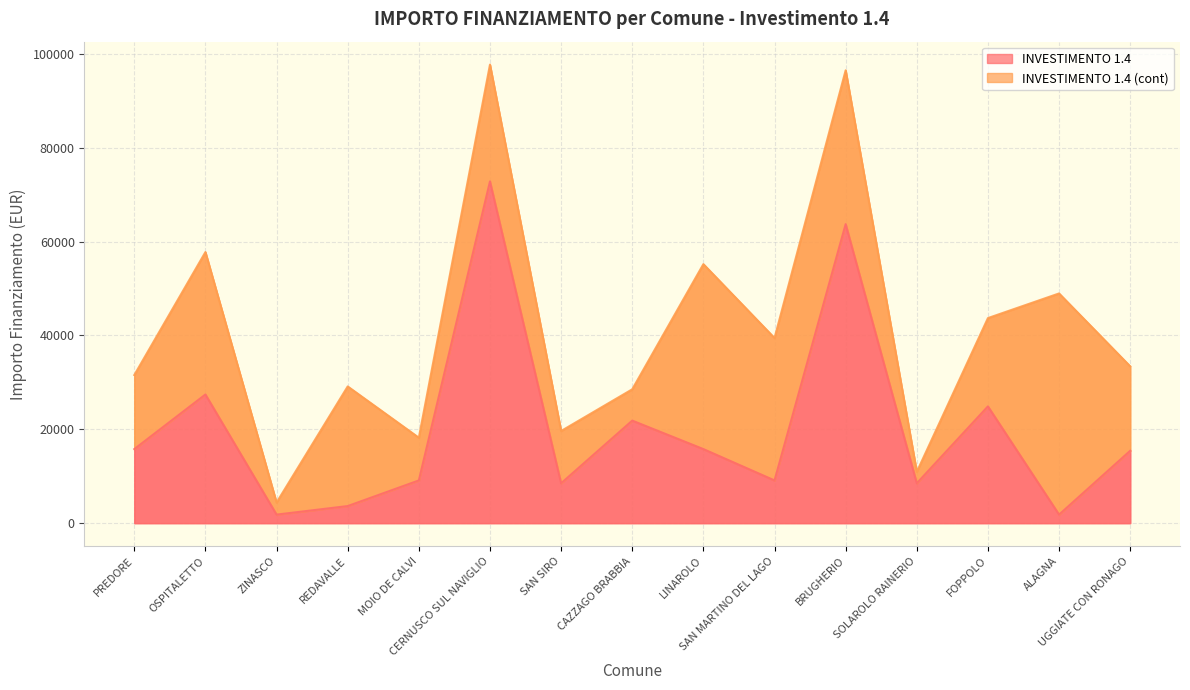

At which label is the value closest to 37330?

OSPITALETTO